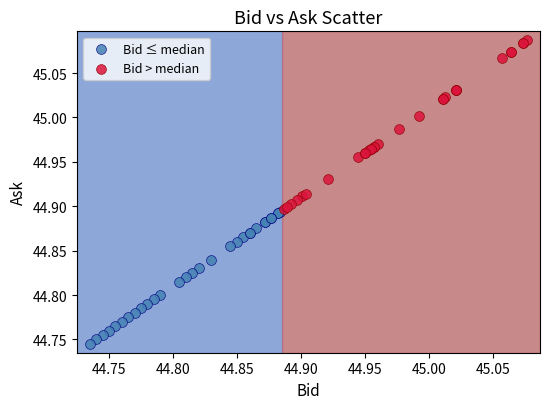

Which series has the largest Y range (max minus min)?

Bid > median